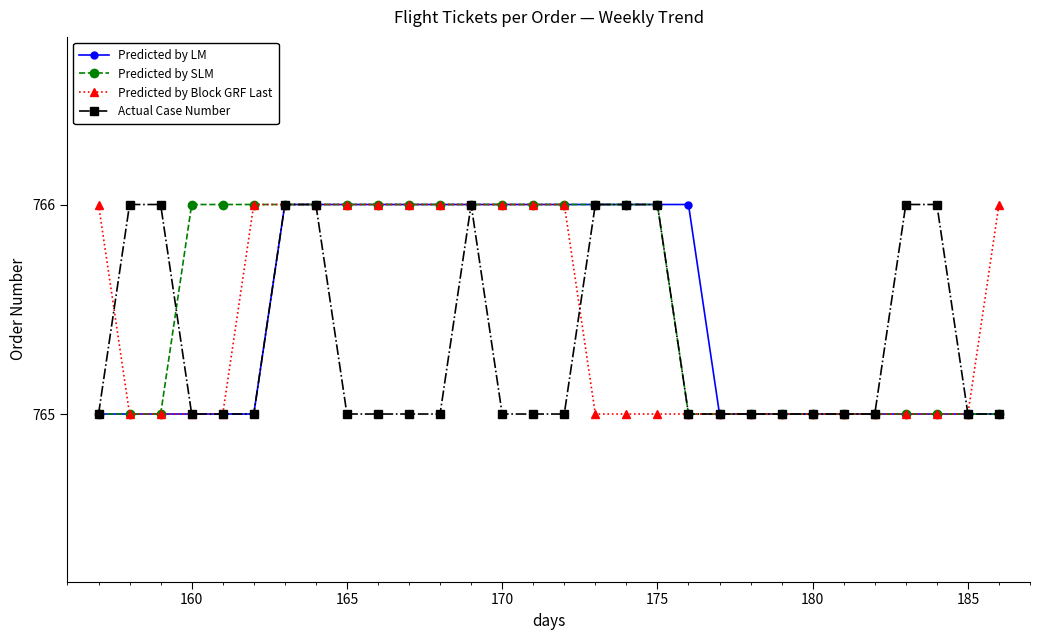

What is the value of the Predicted by LM point at the 13th from the left?

766